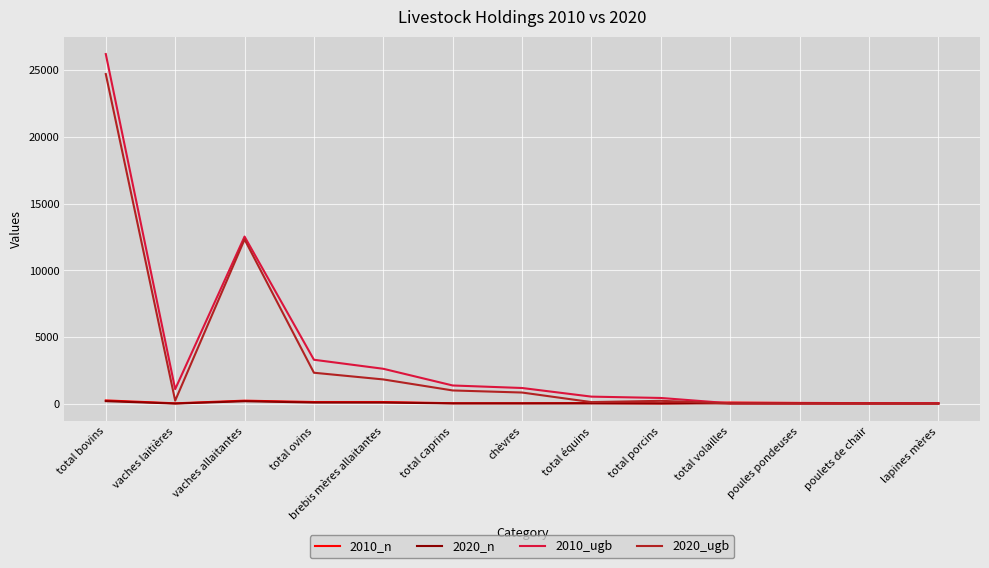

What is the average value of the 2010_ugb series?

3789.5